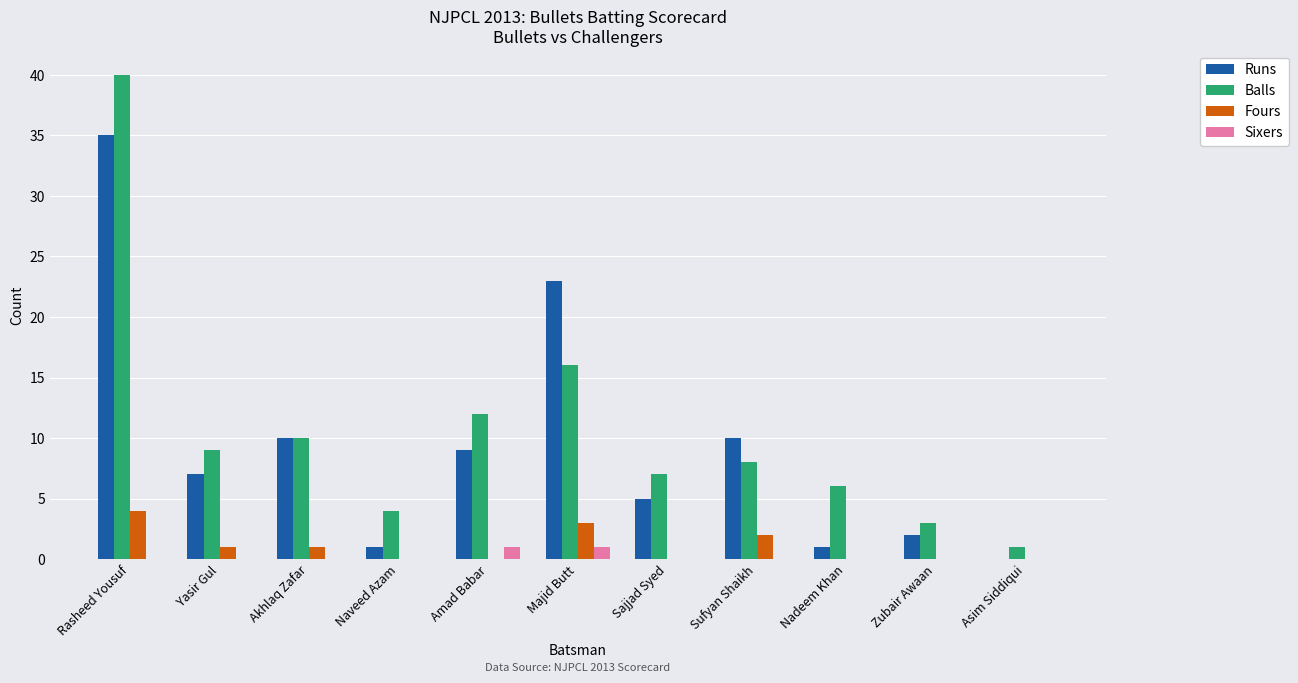

Which category has the highest value in the Runs series?

Rasheed Yousuf